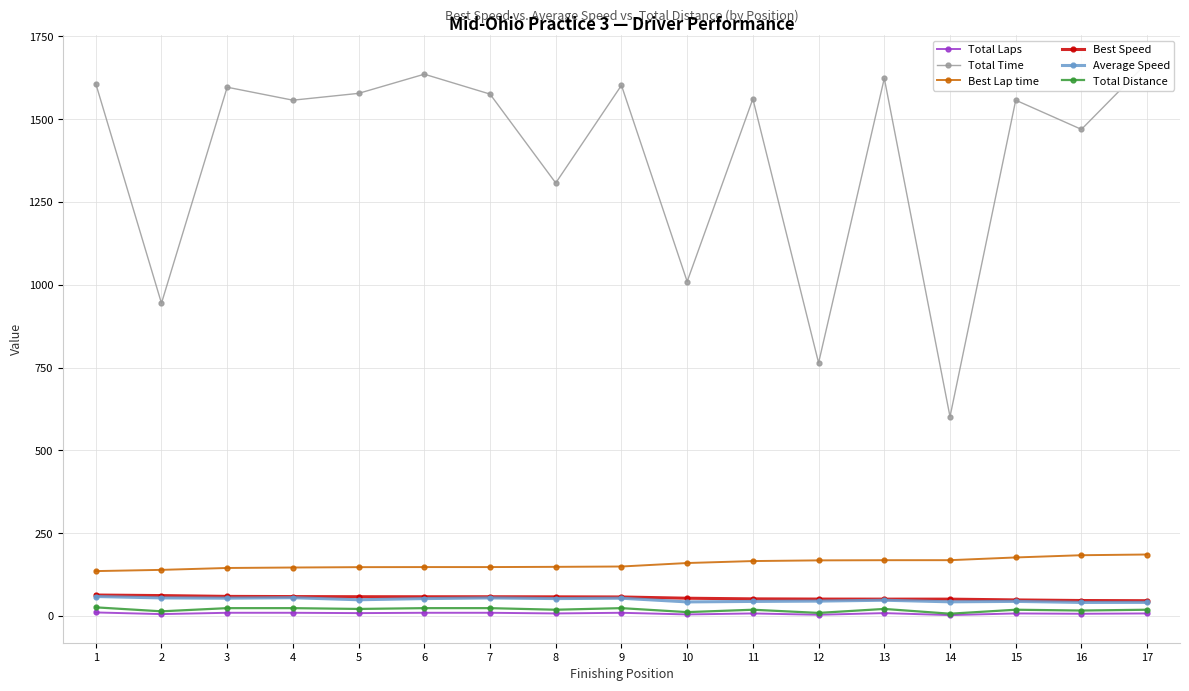

What is the maximum value shown in the chart?

1670.5